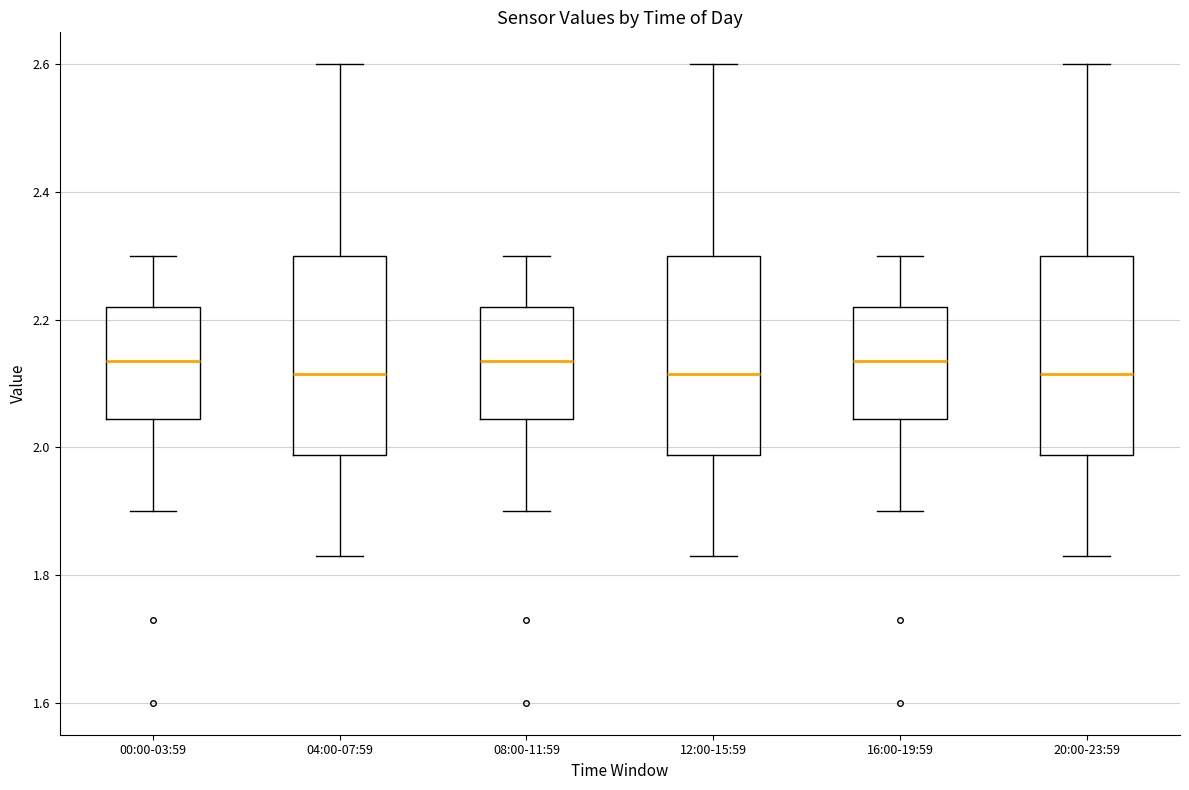

Reading left to right, transcribe this box plot: for each box, give where its median line is, the range the box spans, and where its two whiskers end, as read against the y-axis. The values are not printed on the chart, so give them approximately, as read against the axis.

00:00-03:59: median 2.14, box 2.04 to 2.22, whiskers 1.90 to 2.30
04:00-07:59: median 2.12, box 1.98 to 2.30, whiskers 1.84 to 2.60
08:00-11:59: median 2.14, box 2.04 to 2.22, whiskers 1.90 to 2.30
12:00-15:59: median 2.12, box 1.98 to 2.30, whiskers 1.84 to 2.60
16:00-19:59: median 2.14, box 2.04 to 2.22, whiskers 1.90 to 2.30
20:00-23:59: median 2.12, box 1.98 to 2.30, whiskers 1.84 to 2.60